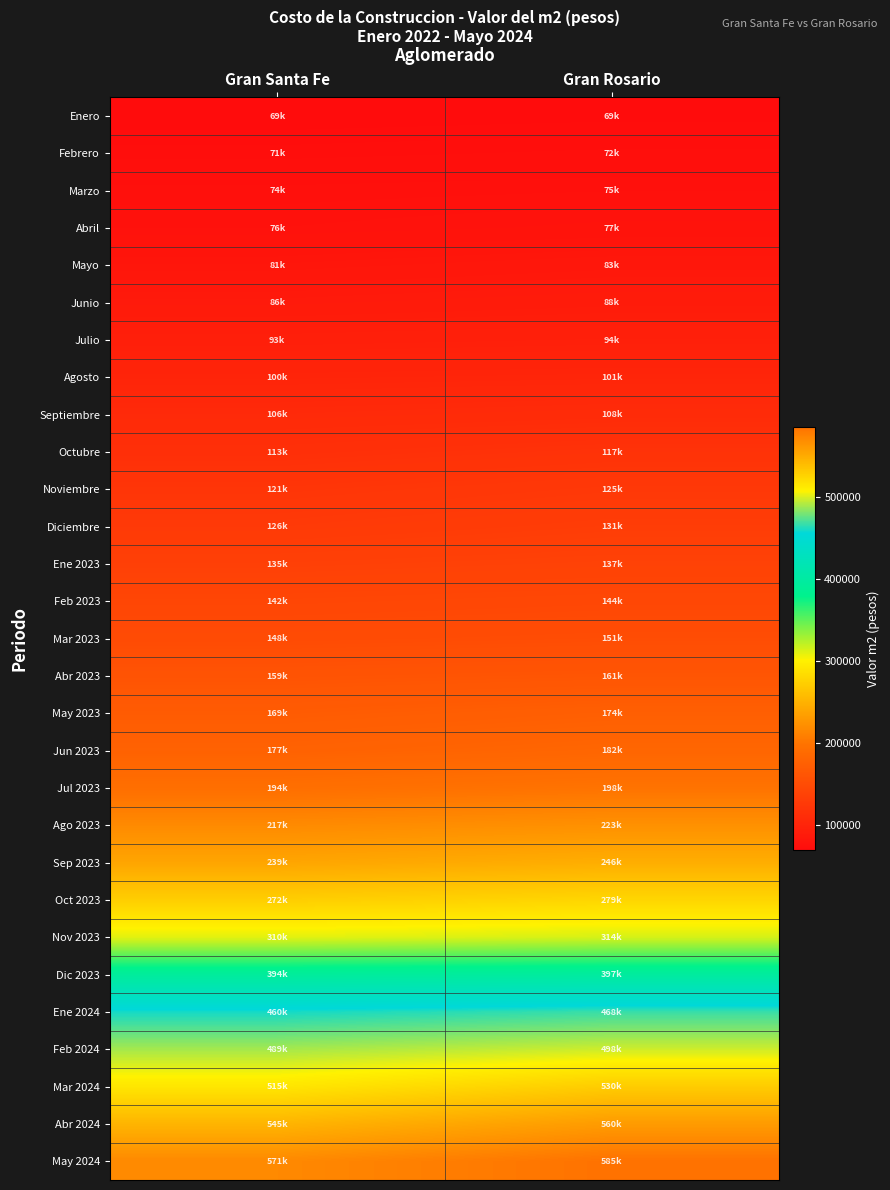

At which category is the sum across all series the highest?

Gran Rosario